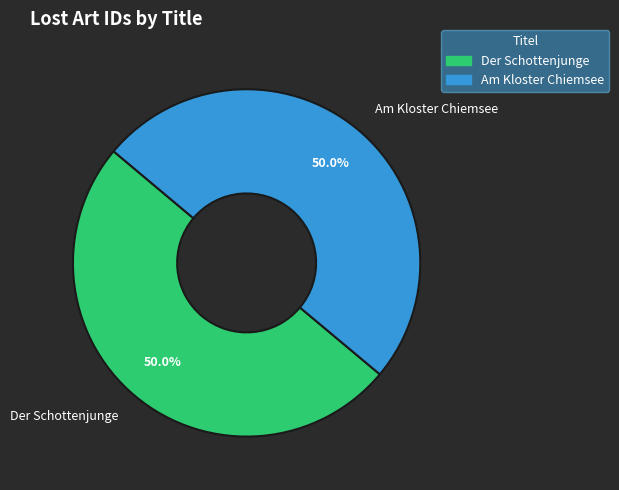

Approximately how many times larger is the value at Am Kloster Chiemsee compared to Der Schottenjunge?

1.0